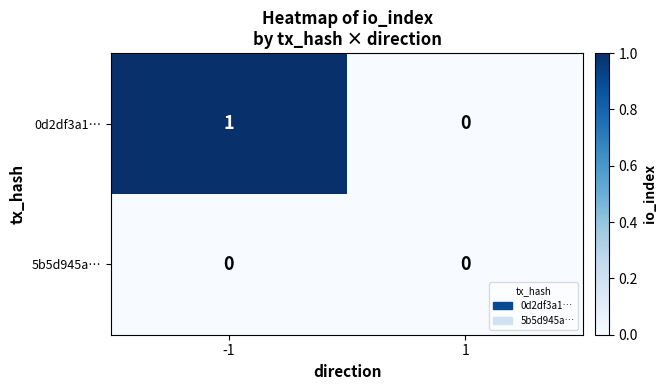

Count the number of data series in this chart.

2